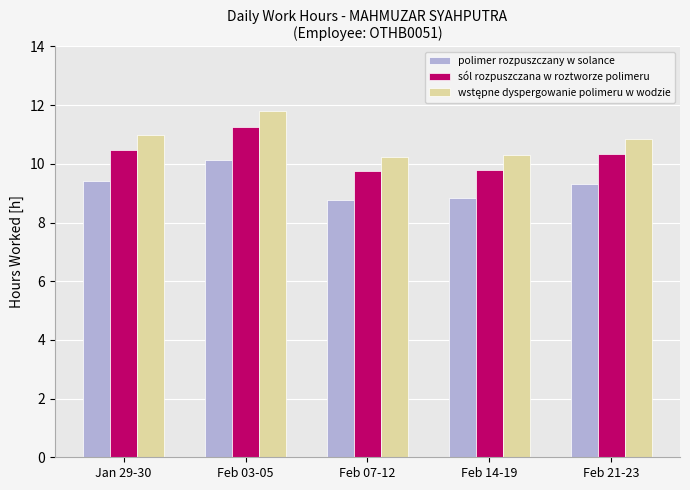

What is the sum of all polimer rozpuszczany w solance values?

46.4